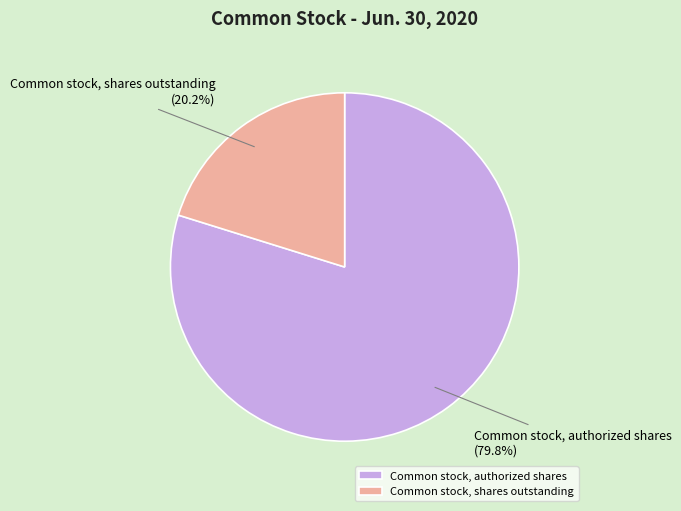

To the nearest percent, what percentage of the pie is Common stock, authorized shares?

80%